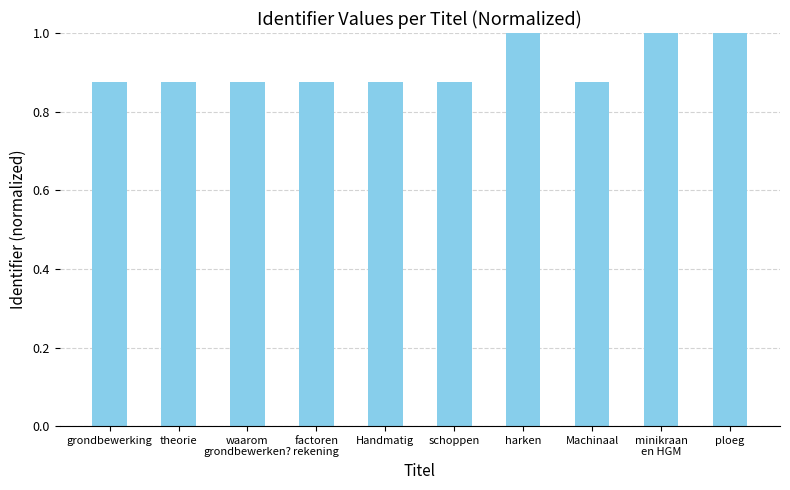

What is the maximum value shown in the chart?

1.0